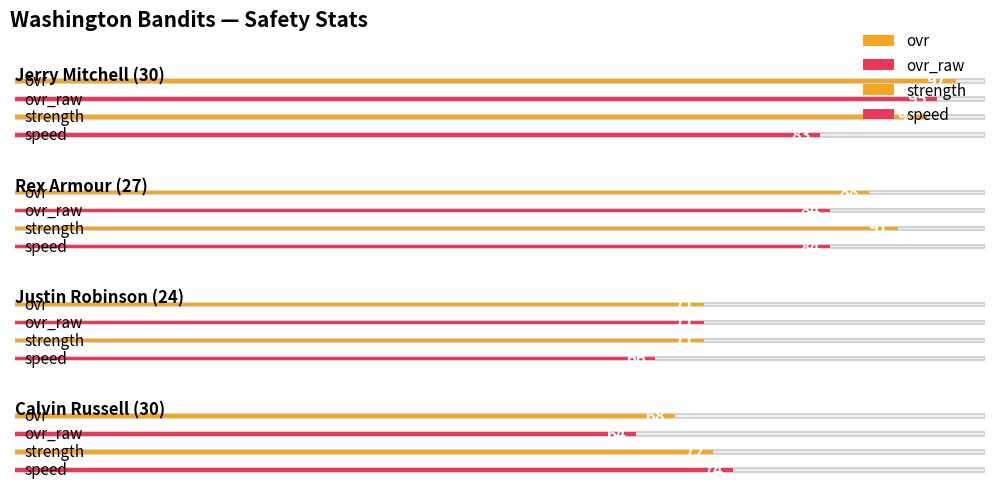

Is it true that strength equals 71 at Justin Robinson (24)?

True